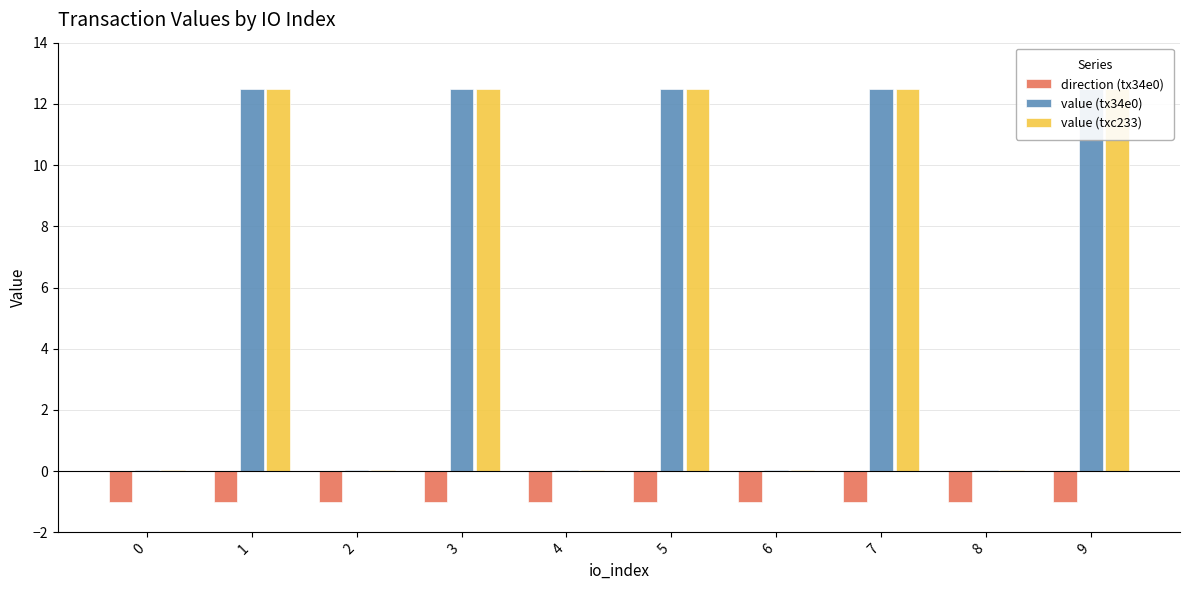

Which series changed the most between 6 and 7?

value (tx34e0)